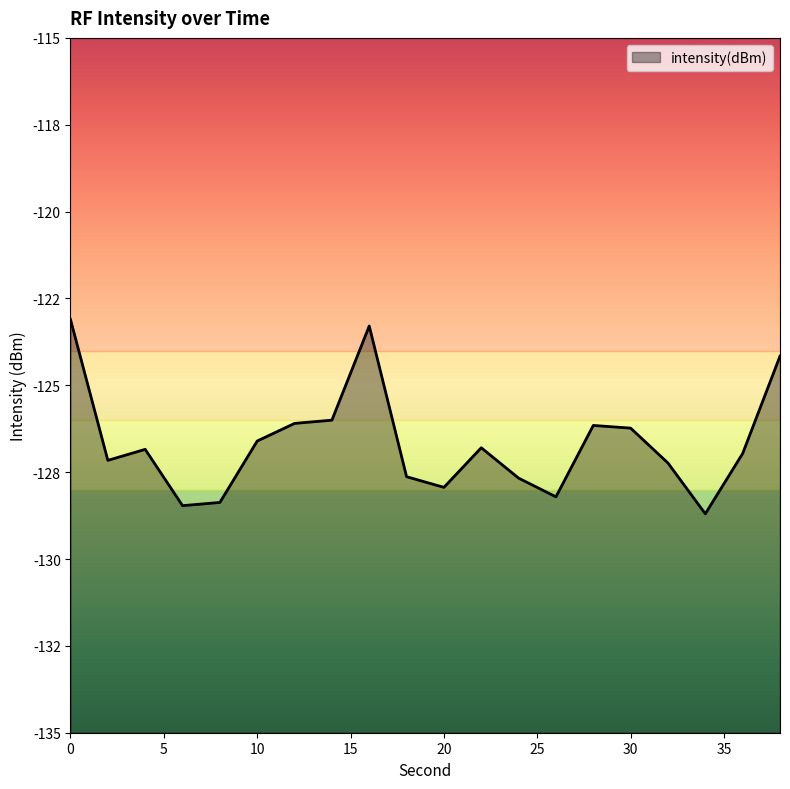

What is the difference between the second highest and second lowest values?

5.2